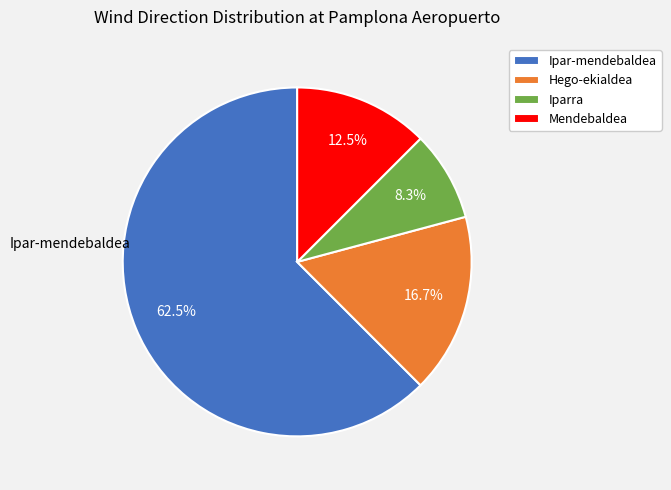

Is it true that Hego-ekialdea is 2% of the pie?

False